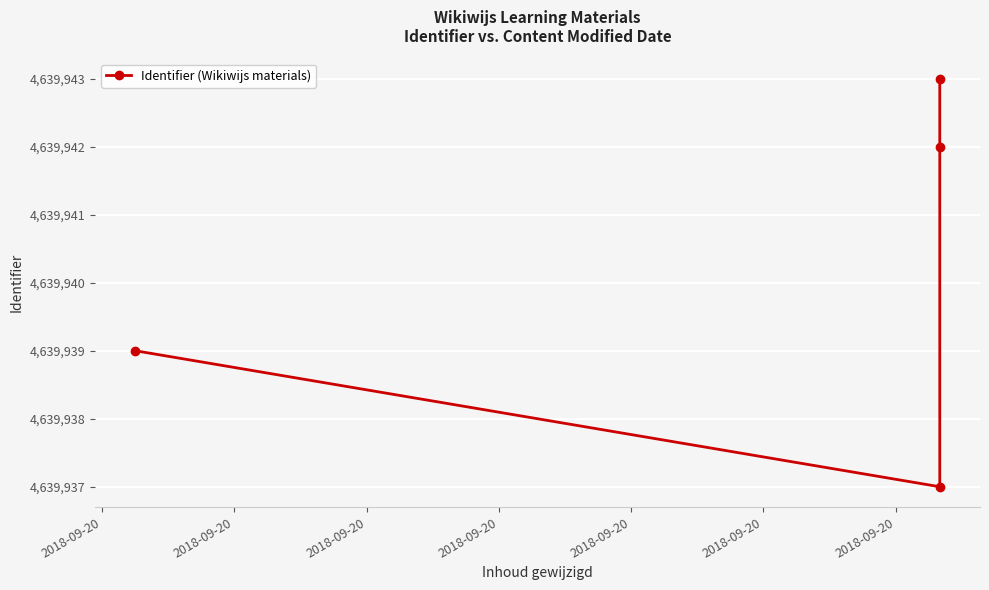

The chart shows a value of 4639943 at 2018-09-20. True or false?

True